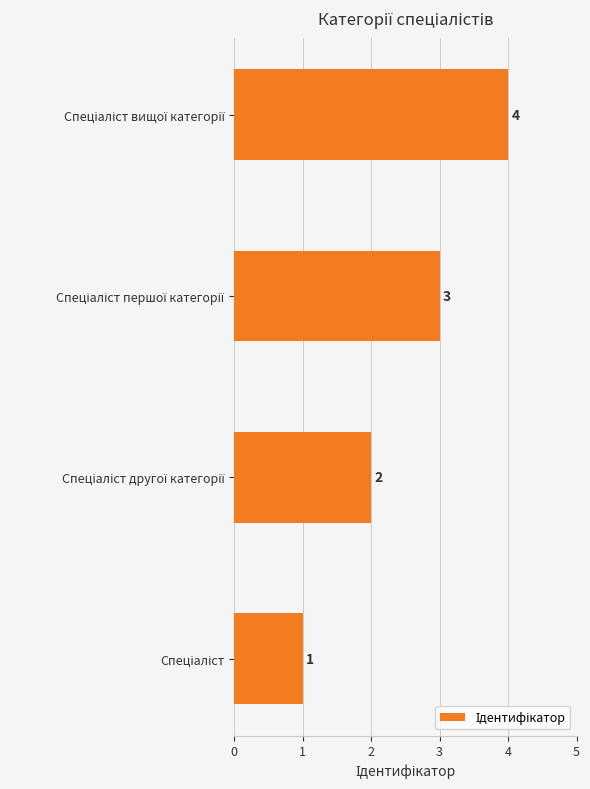

What is the sum of all values?

10